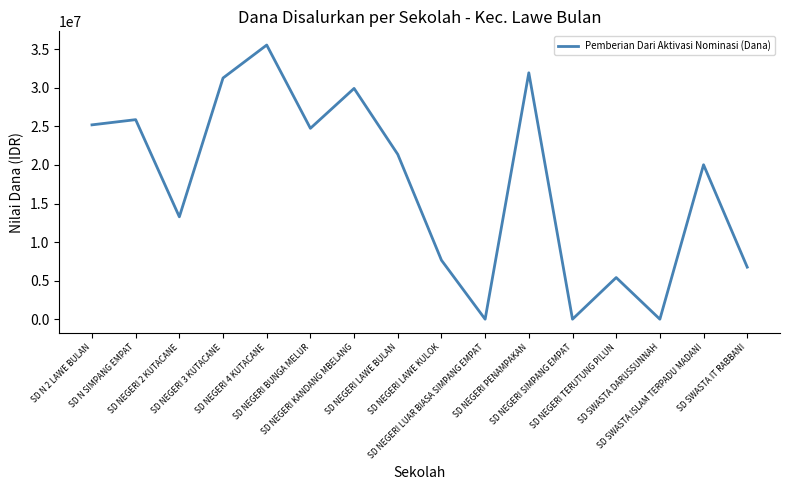

Between SD SWASTA ISLAM TERPADU MADANI and SD N SIMPANG EMPAT, which is larger?

SD N SIMPANG EMPAT